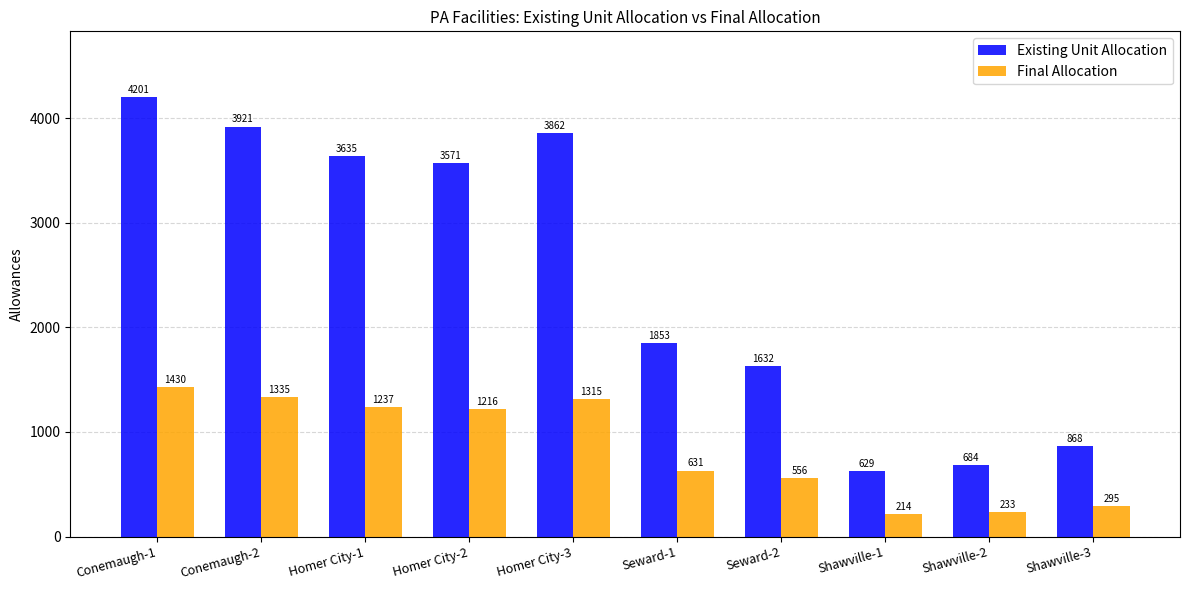

How many series are shown in this chart?

2